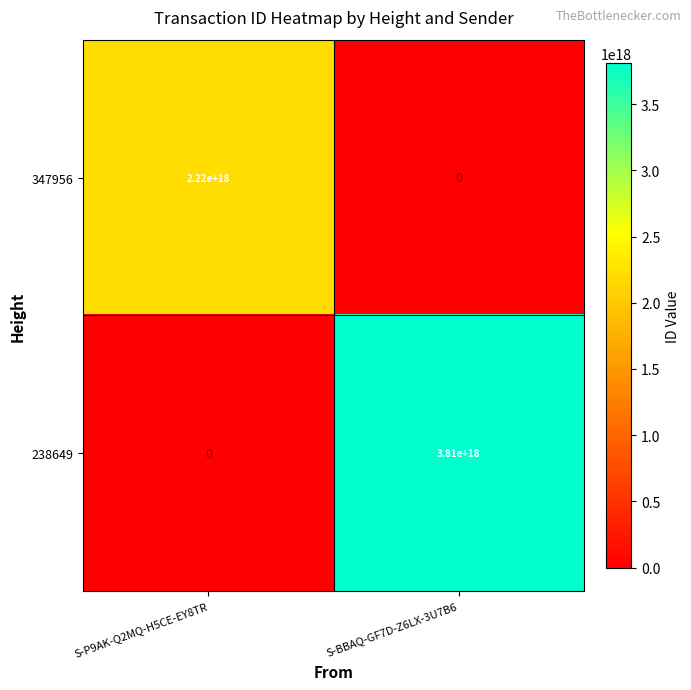

Between S-P9AK-Q2MQ-H5CE-EY8TR and S-BBAQ-GF7D-Z6LX-3U7B6, which series saw the biggest shift?

238649